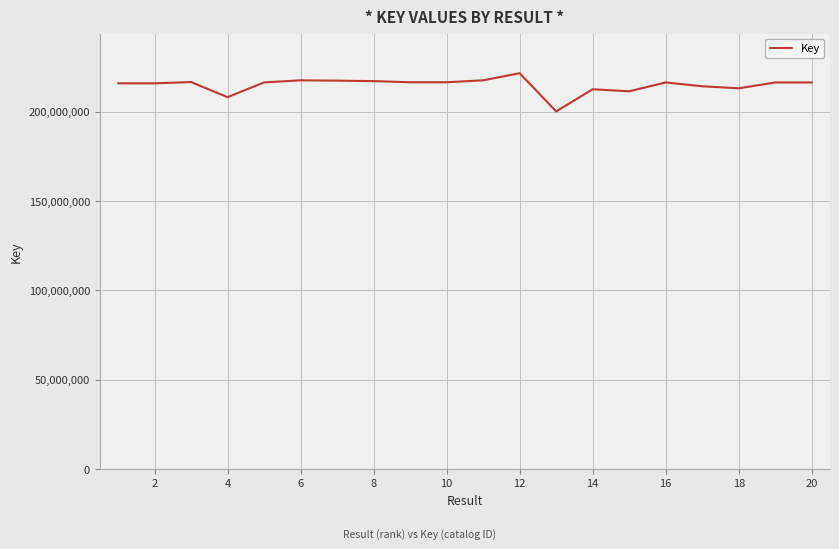

What is the maximum value shown in the chart?

221525140